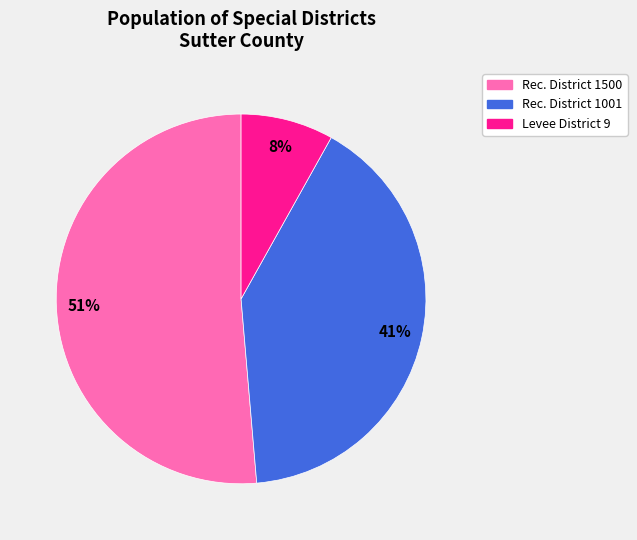

To the nearest percent, what is the average slice percentage?

33%